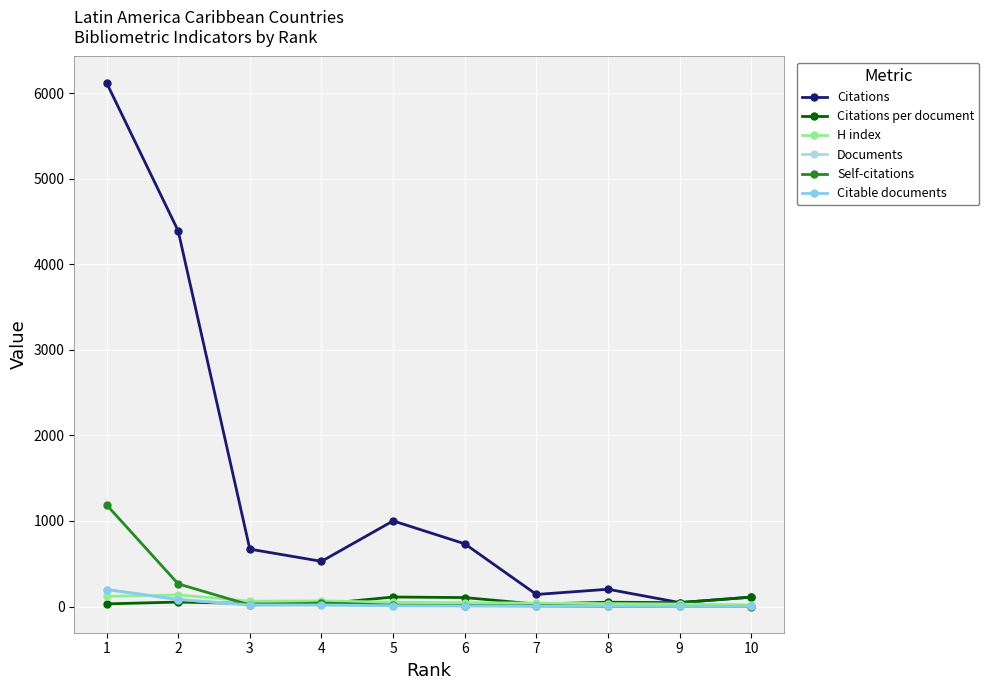

List the labels in order of H index value, largest first.

2, 1, 4, 3, 5, 6, 7, 8, 9, 10